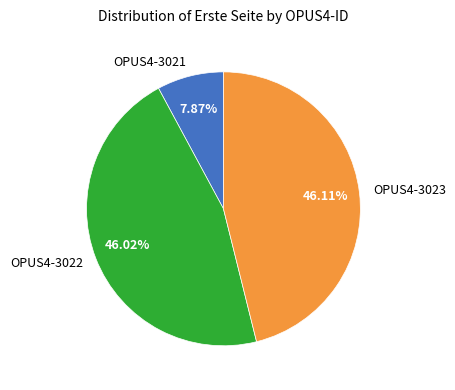

What percentage is the OPUS4-3023 slice, to the nearest percent?

46%